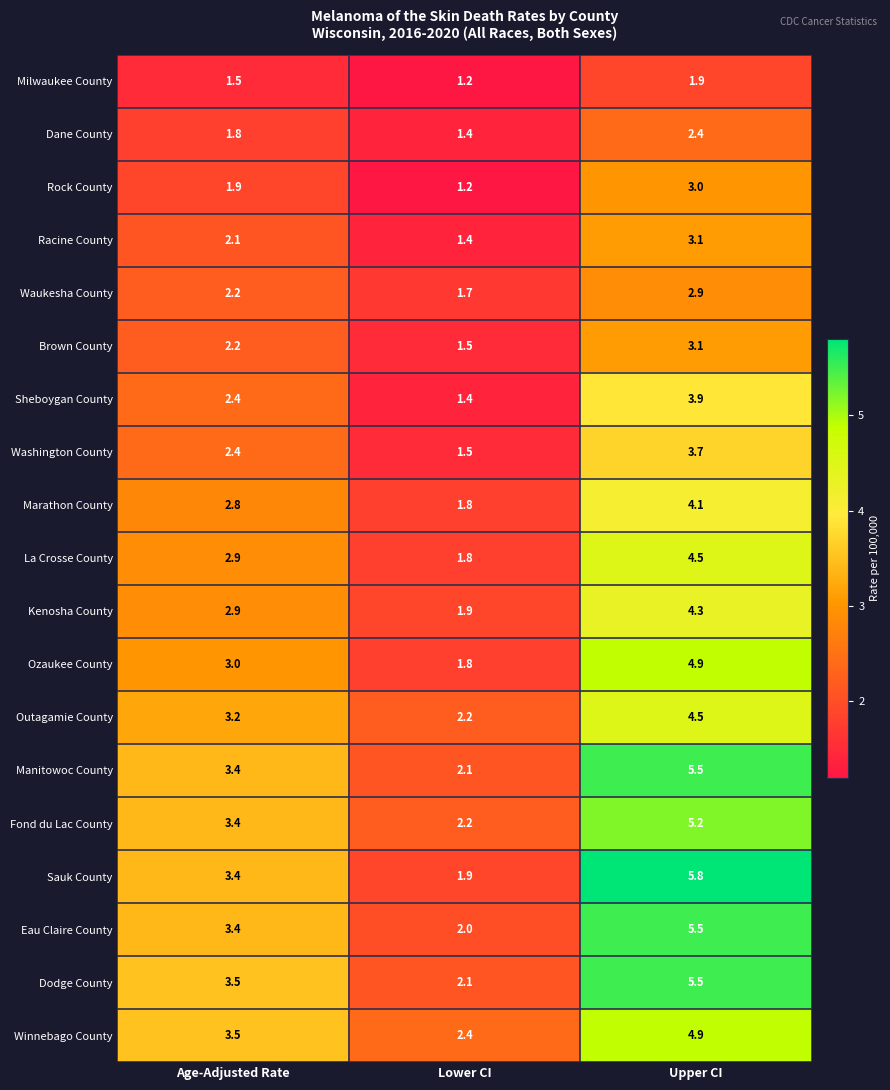

At which category does the chart reach its peak across all series?

Upper CI